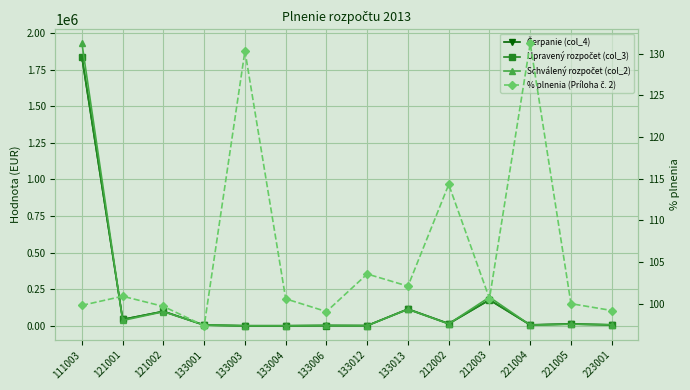

What is the difference between the maximum and minimum values in the Upravený rozpočet (col_3) series?

1837517.0